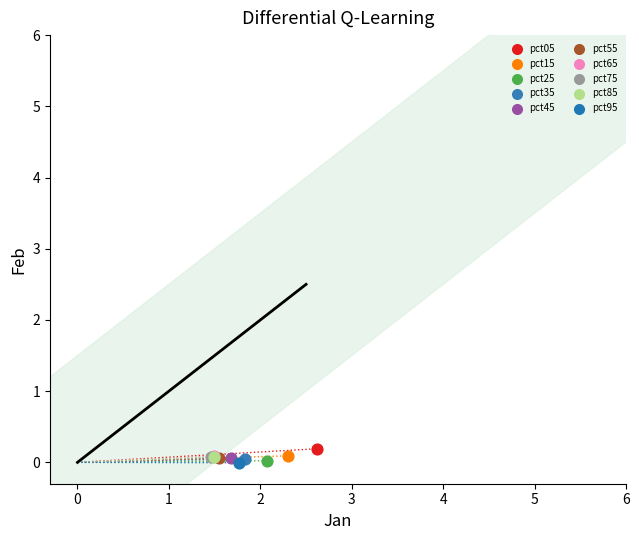

What are all the series names shown in the legend?

pct05, pct15, pct25, pct35, pct45, pct55, pct65, pct75, pct85, pct95